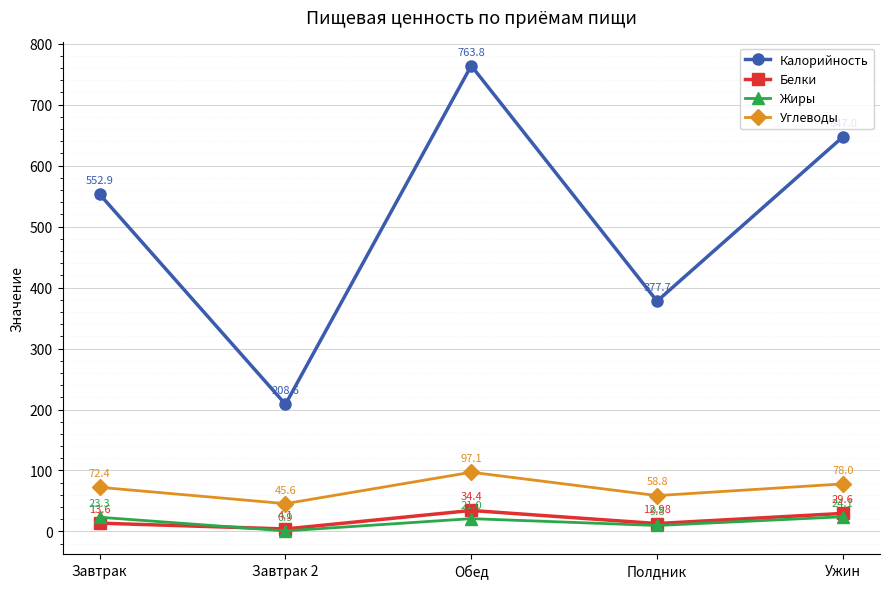

What is the spread (max minus min) of values at Обед?

742.8